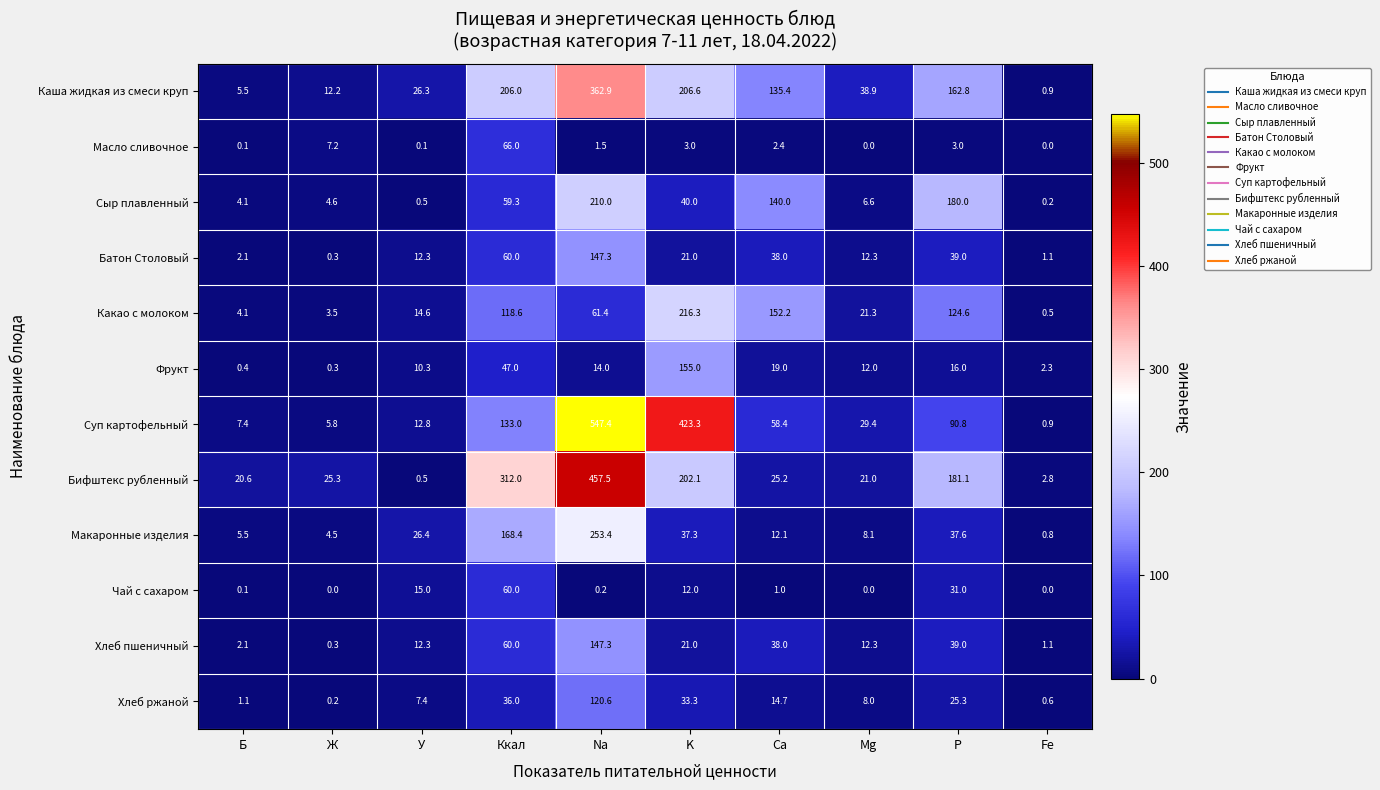

Which series has the largest range (max minus min)?

Суп картофельный